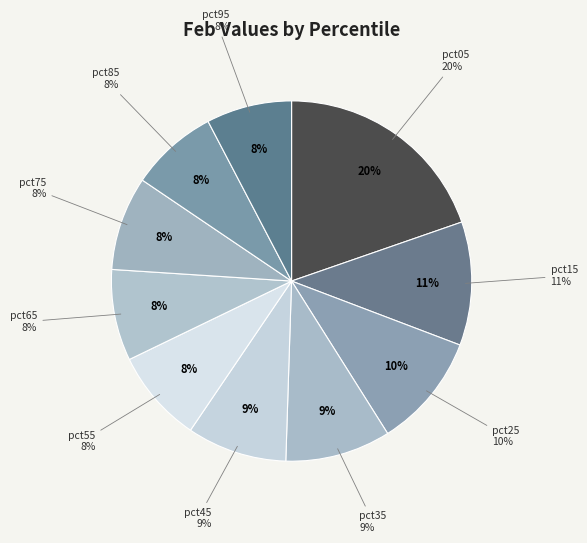

Count the number of slices in the pie.

10